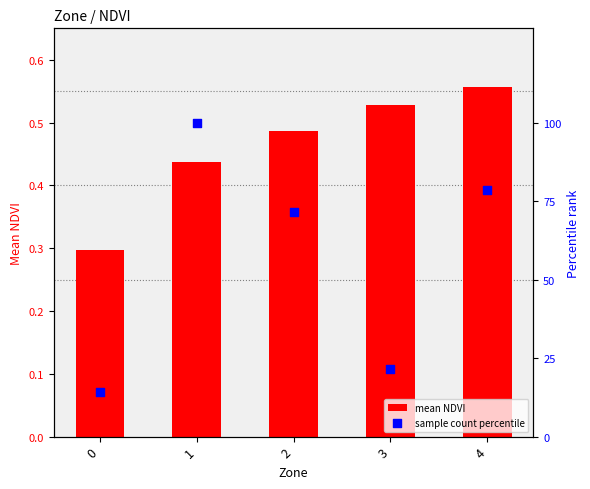

Which series has the largest Y range (max minus min)?

sample count percentile